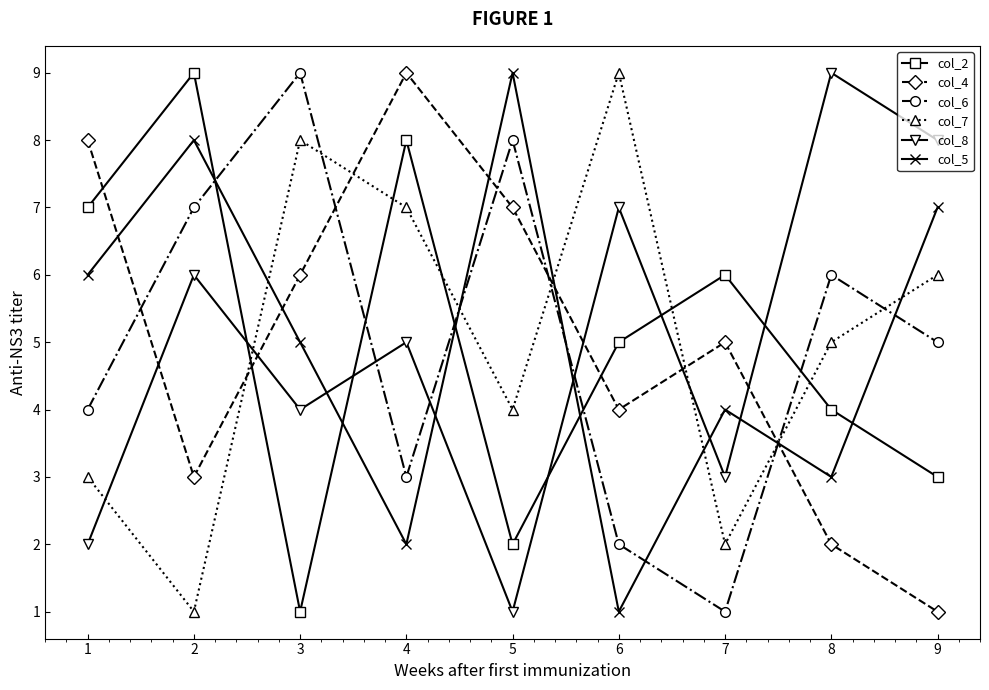

Is it true that col_7 equals 12 at 4?

False